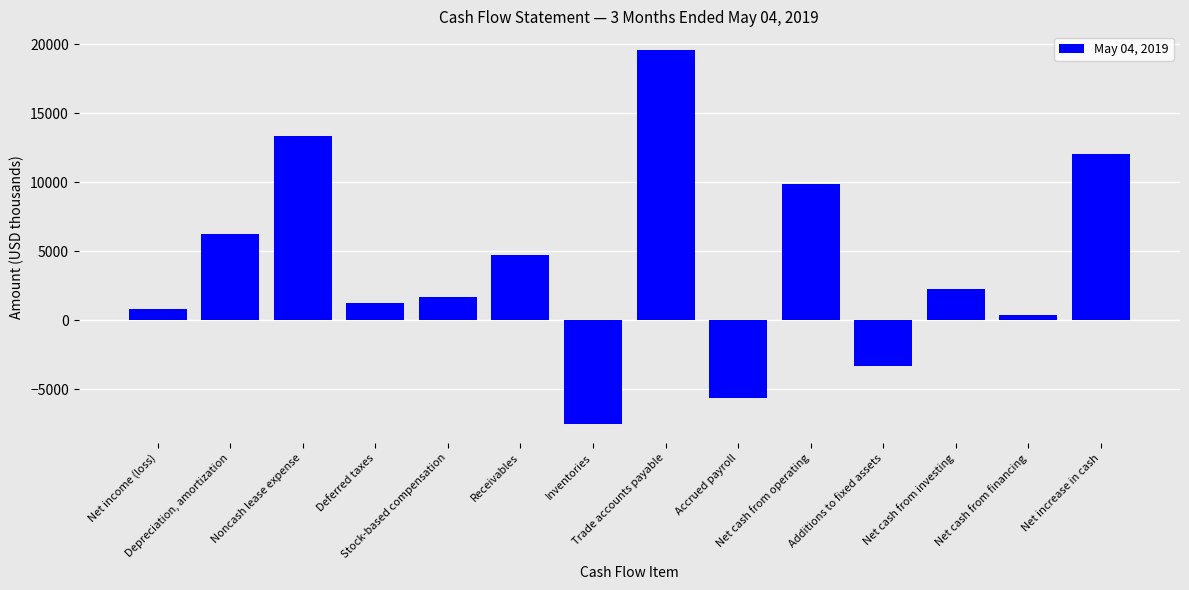

Is it true that the value at Net income (loss) is 793?

True